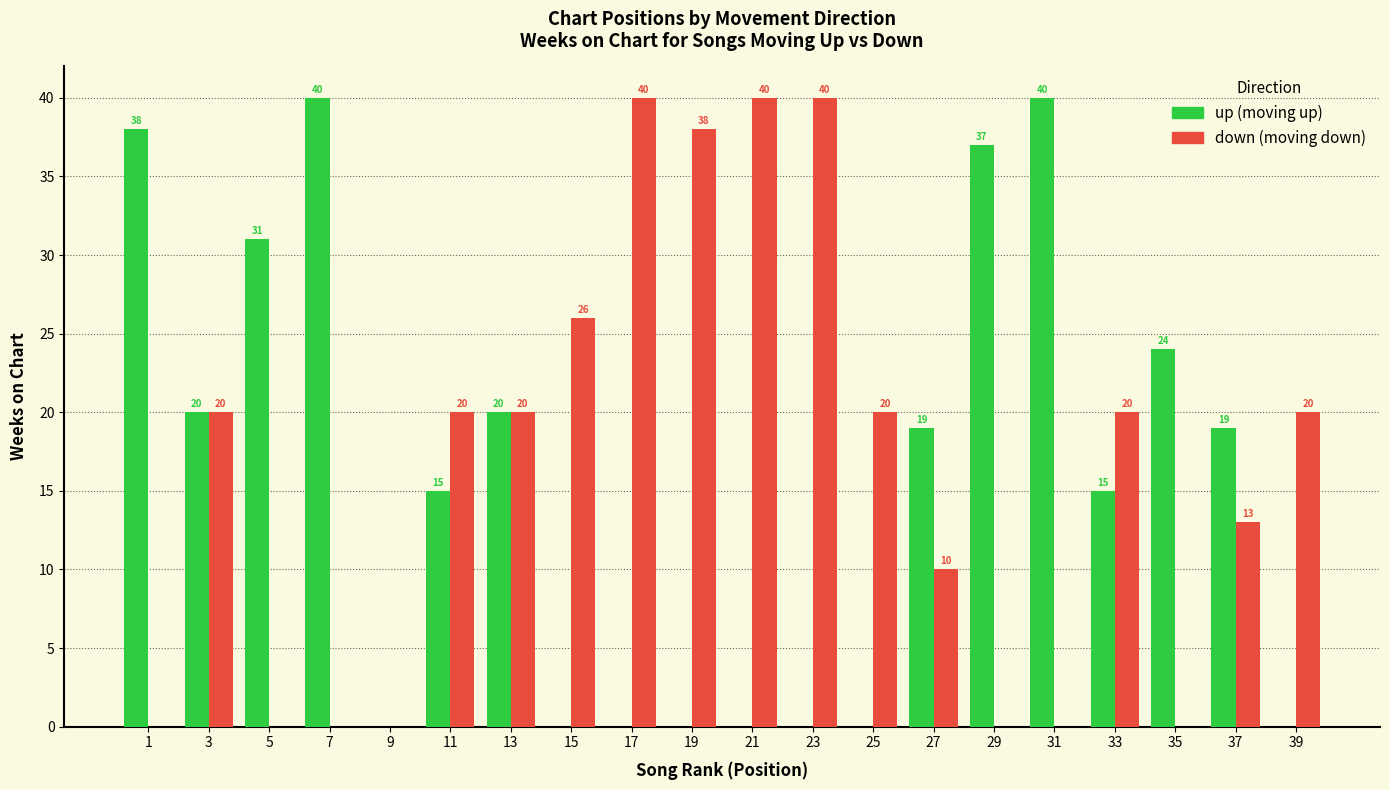

What is the total value across all series at 39?

20